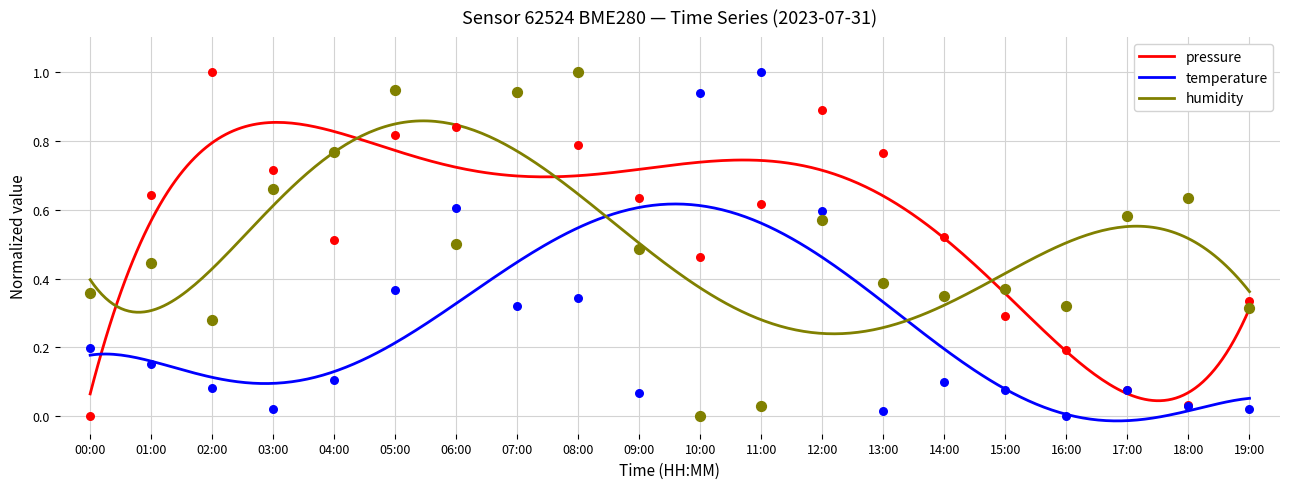

Which series reaches the maximum Y coordinate?

pressure